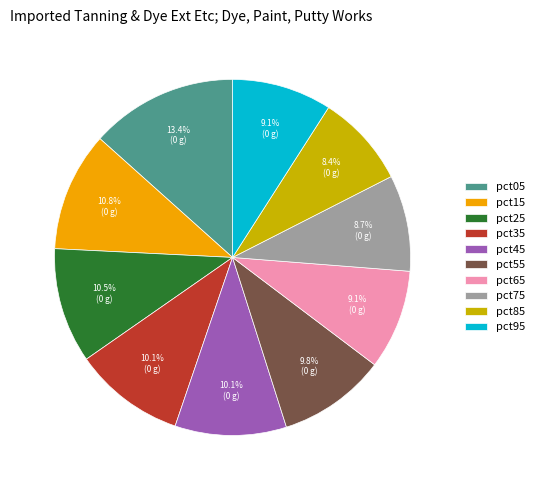

Which slice is the largest?

pct05